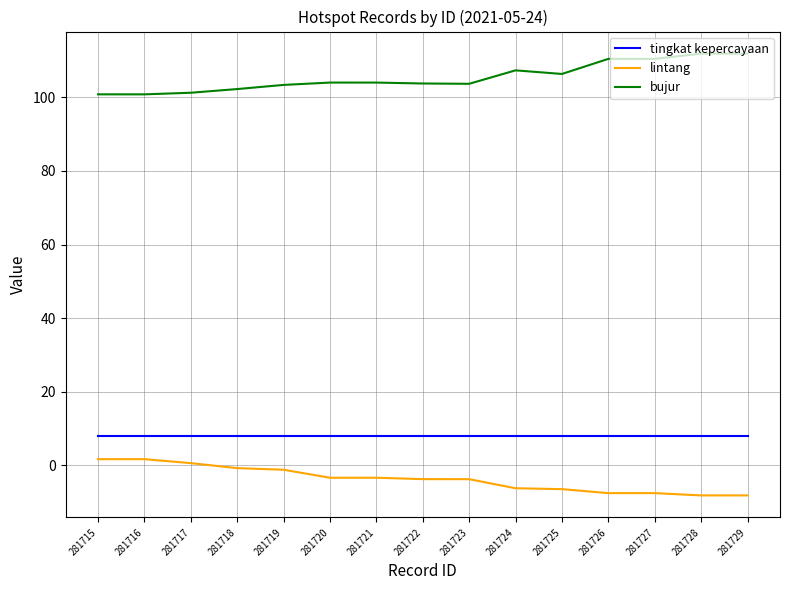

Is it true that tingkat kepercayaan equals 8.0 at 281725?

True